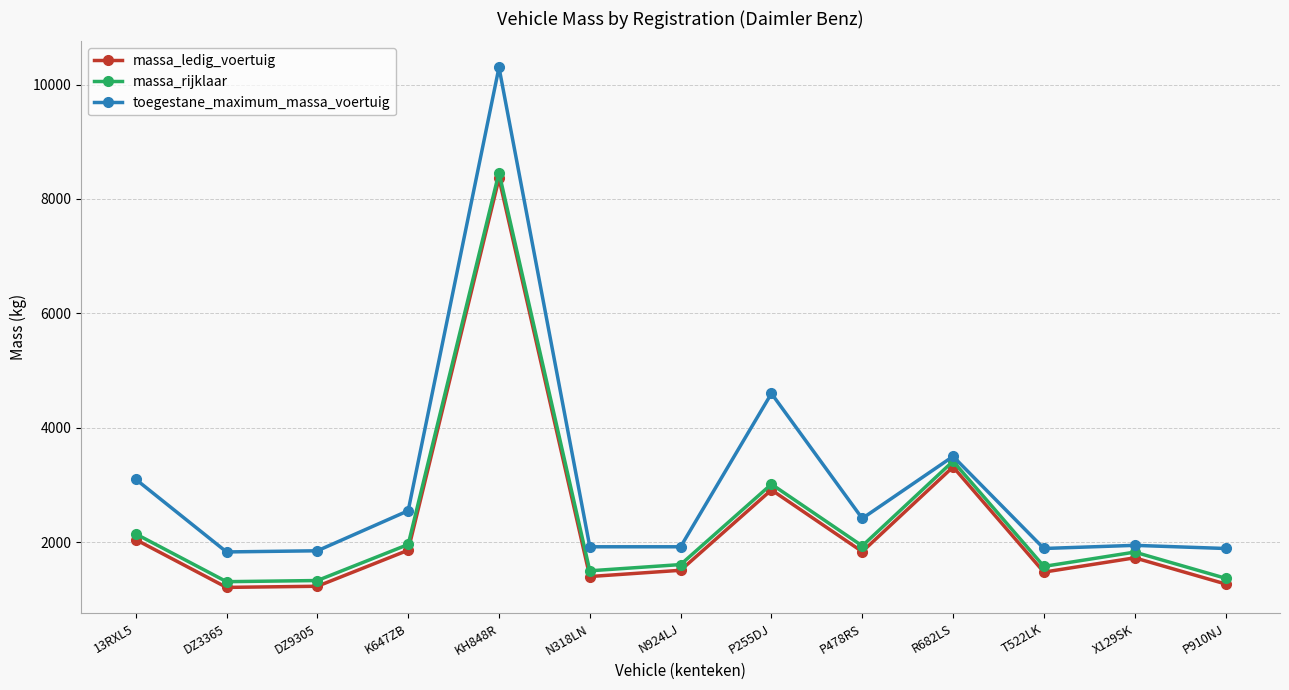

What are all the series names shown in the legend?

massa_ledig_voertuig, massa_rijklaar, toegestane_maximum_massa_voertuig